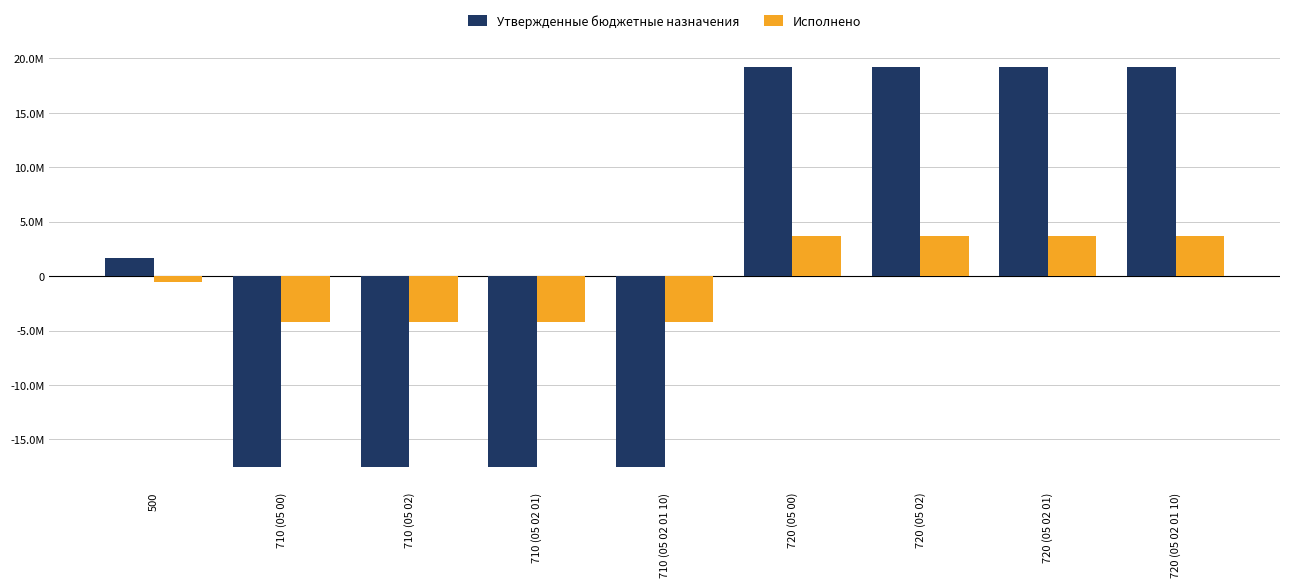

Rank the series by their average value, from highest to lowest.

Утвержденные бюджетные назначения, Исполнено